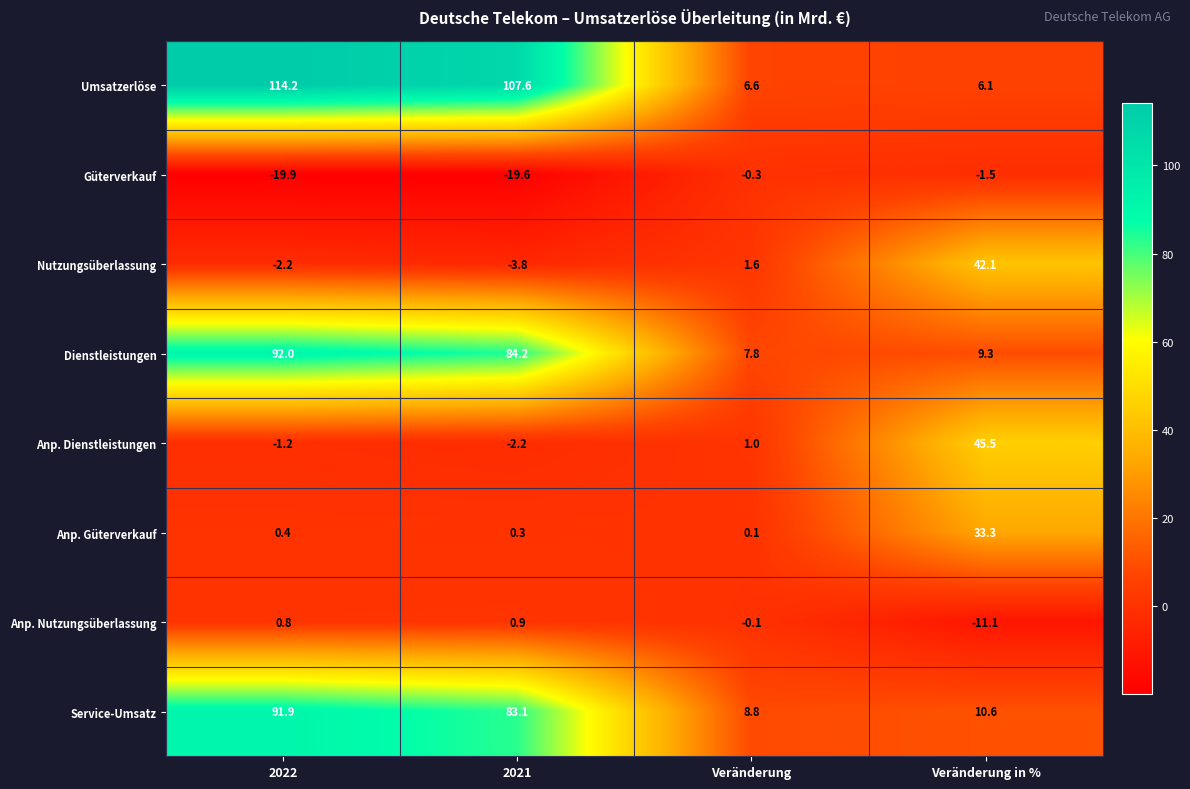

Which series has the widest spread of values?

Umsatzerlöse